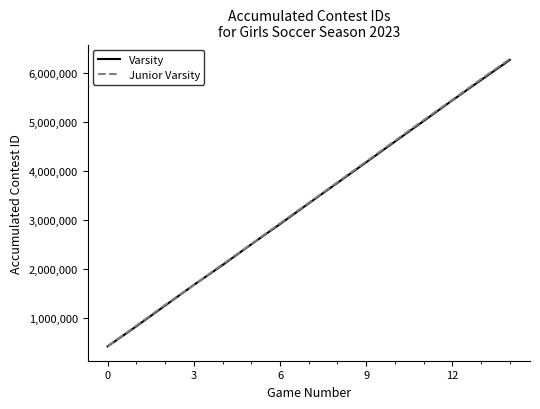

What is the minimum value for Varsity?

421528